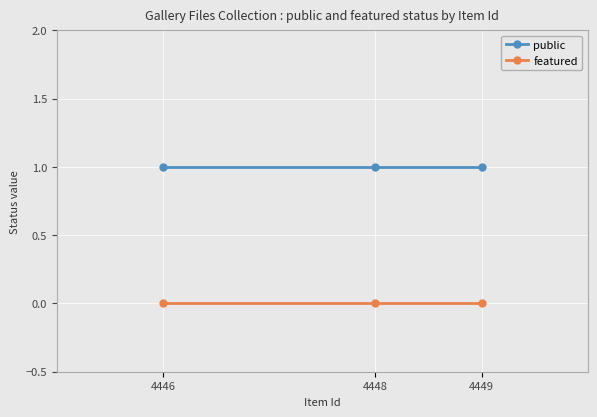

Is it true that featured equals 0 at 4448?

True